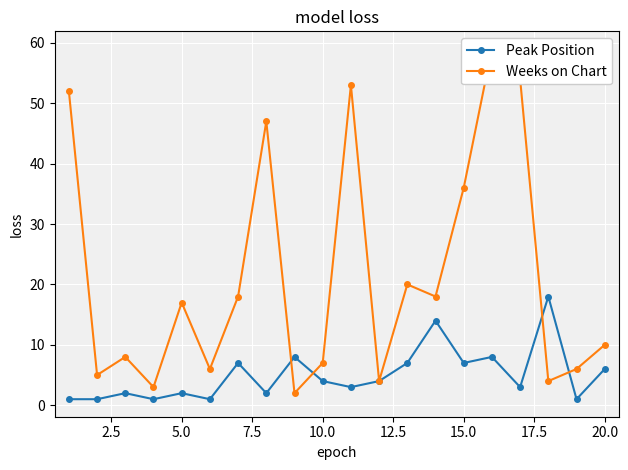

True or false: Peak Position and Weeks on Chart intersect in this chart.

True